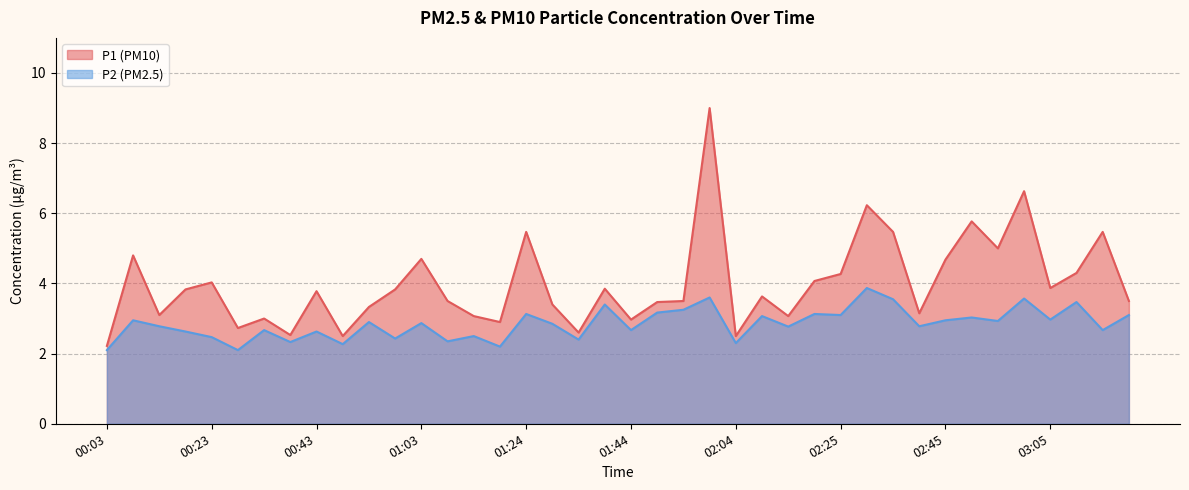

How many series are shown in this chart?

2